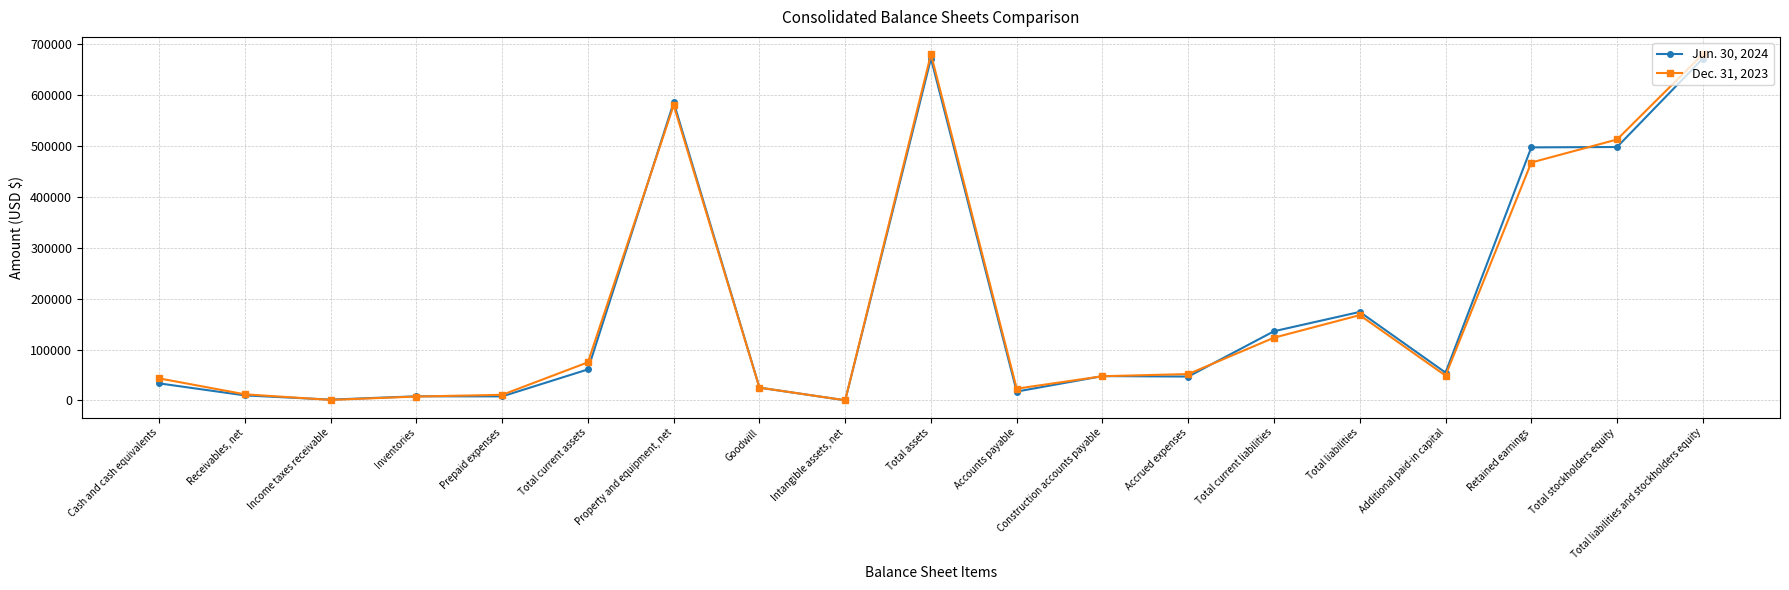

At how many categories does at least one series exceed 669212?

2